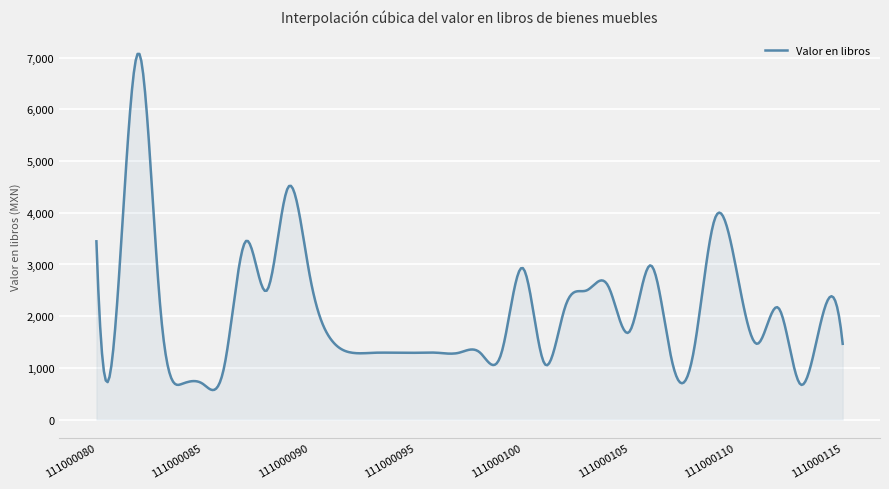

What is the minimum value shown in the chart?

571.6